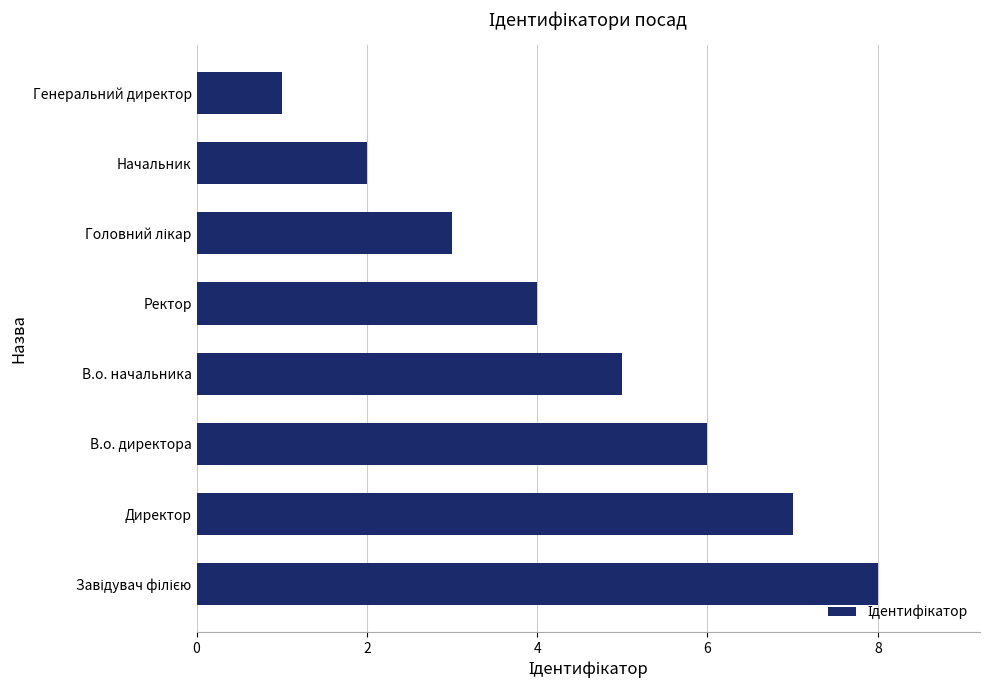

What is the sum of the values at Начальник and В.о. начальника?

7